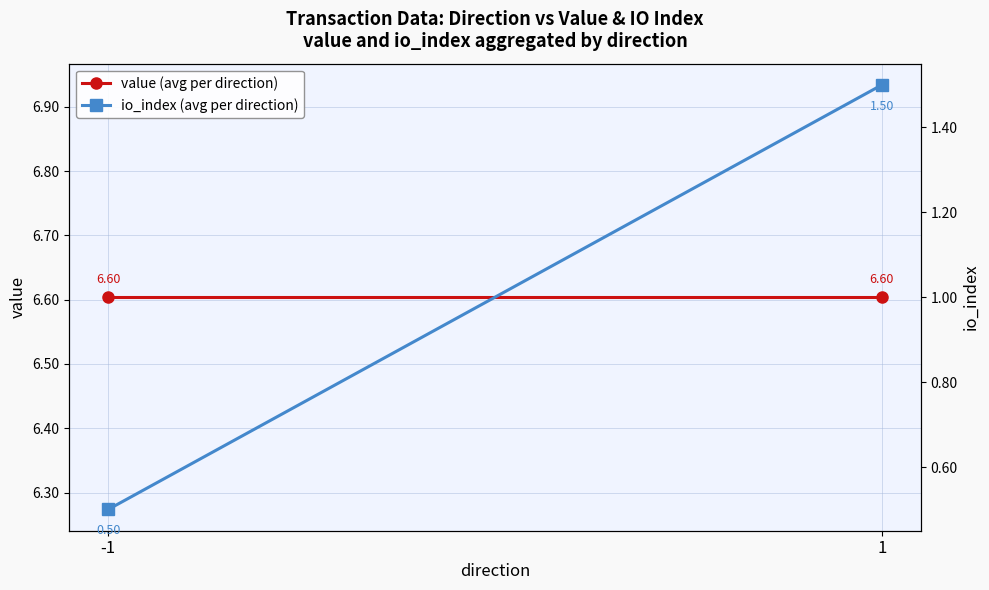

True or false: value (avg per direction) has a value of 6.6 at 1.

True